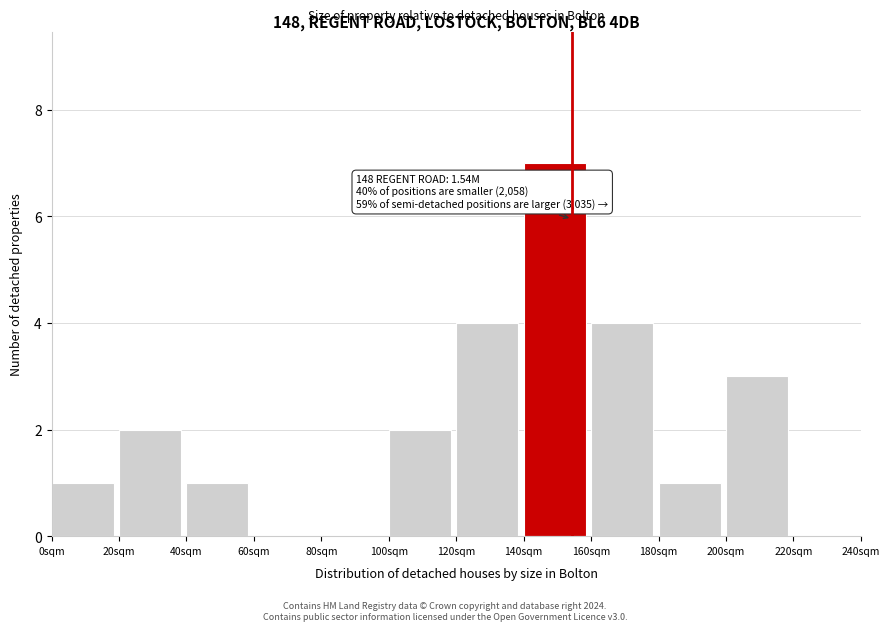

Reading left to right, transcribe all the data shown in this chart.

0sqm=1	20sqm=2	40sqm=1	60sqm=0	80sqm=0	100sqm=2	120sqm=4	140sqm=7	160sqm=4	180sqm=1	200sqm=3	220sqm=0